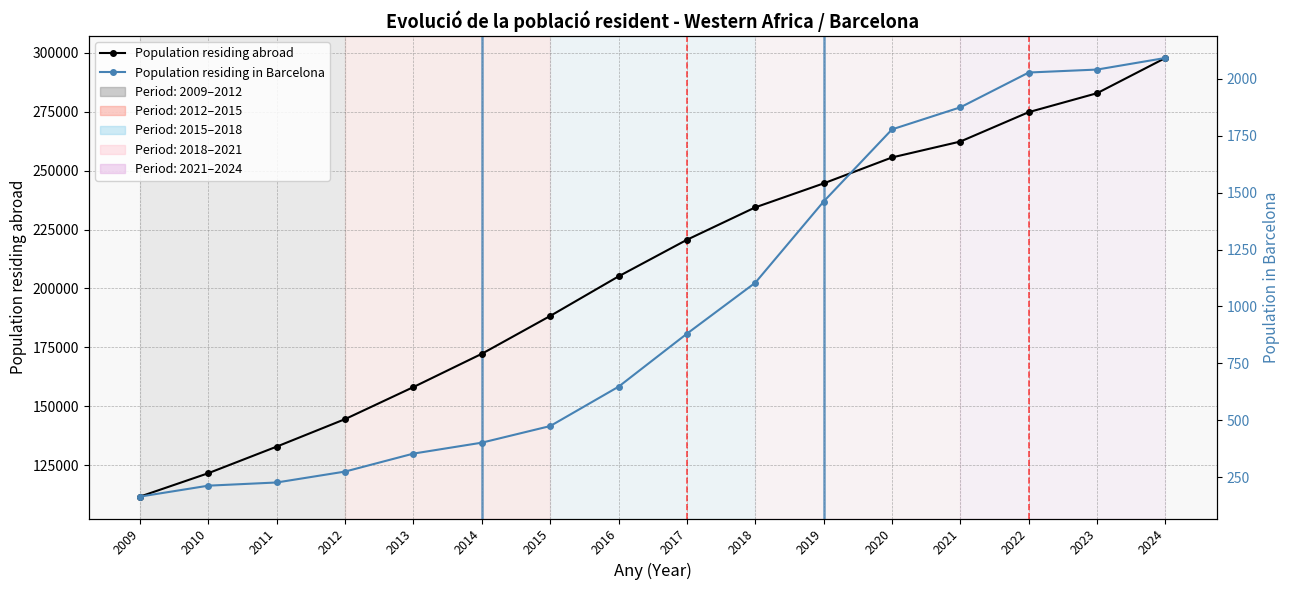

How many lines are shown in the chart?

2